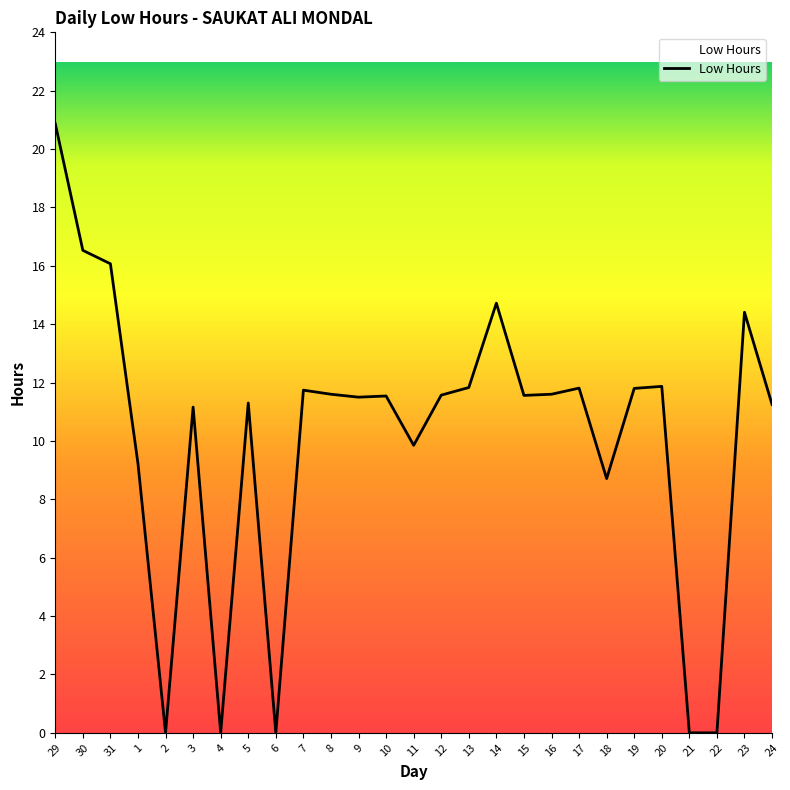

Between 19 and 24, which is larger?

19